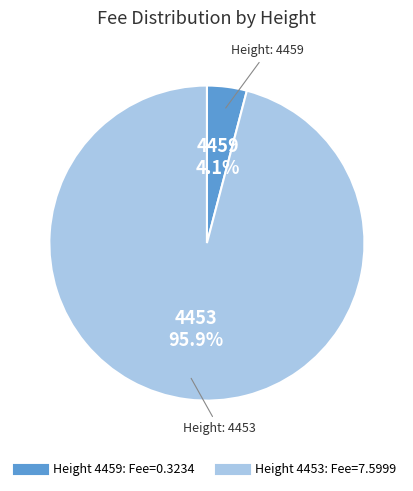

Does any single category account for the majority?

Yes